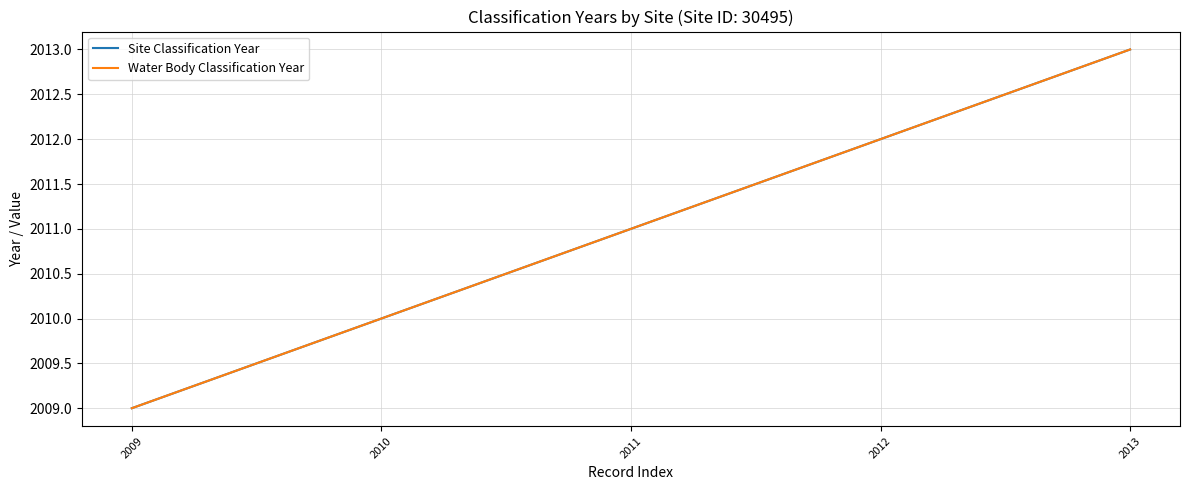

Does the chart display data point markers on the line(s)?

No